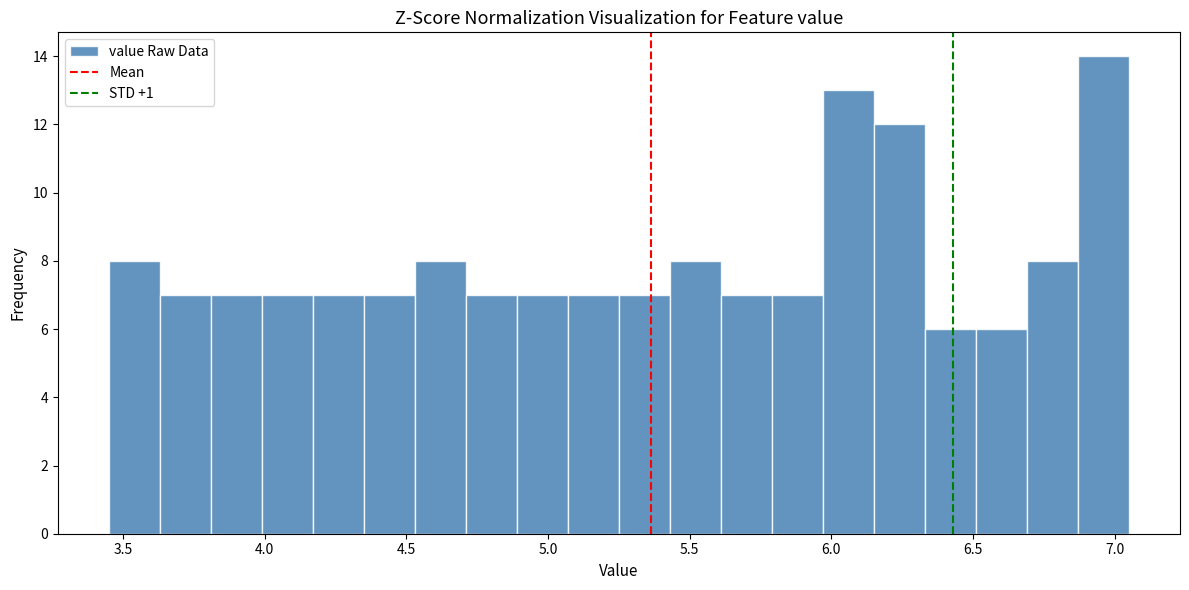

Read against the x-axis, roughly where is the centre of the tallest bar?

6.95